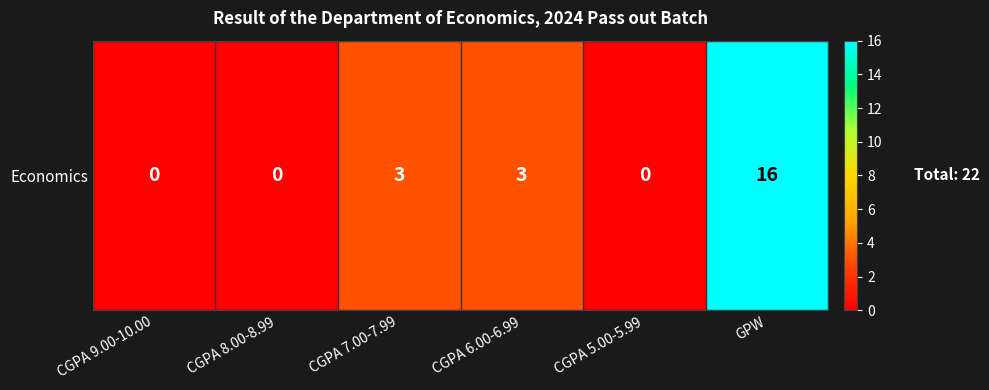

Rank the categories by value from highest to lowest.

GPW, CGPA 7.00-7.99, CGPA 6.00-6.99, CGPA 9.00-10.00, CGPA 8.00-8.99, CGPA 5.00-5.99